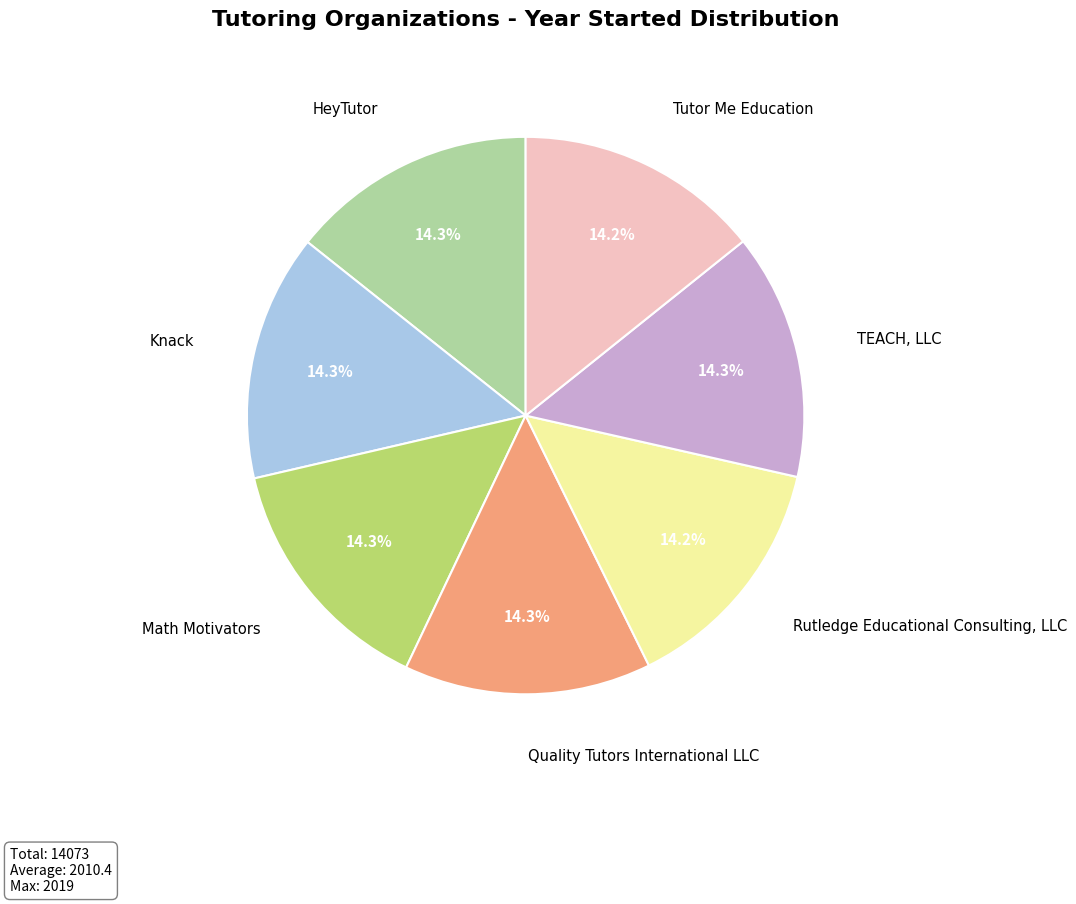

Is there any slice that represents more than half of the pie?

No